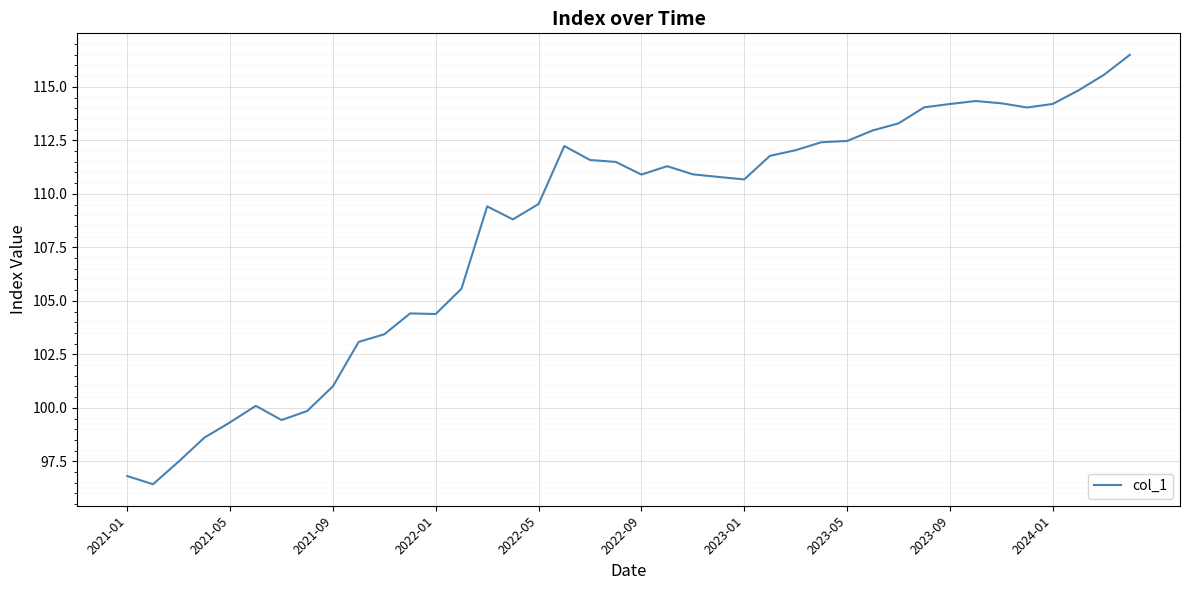

What is the smallest value displayed?

96.4